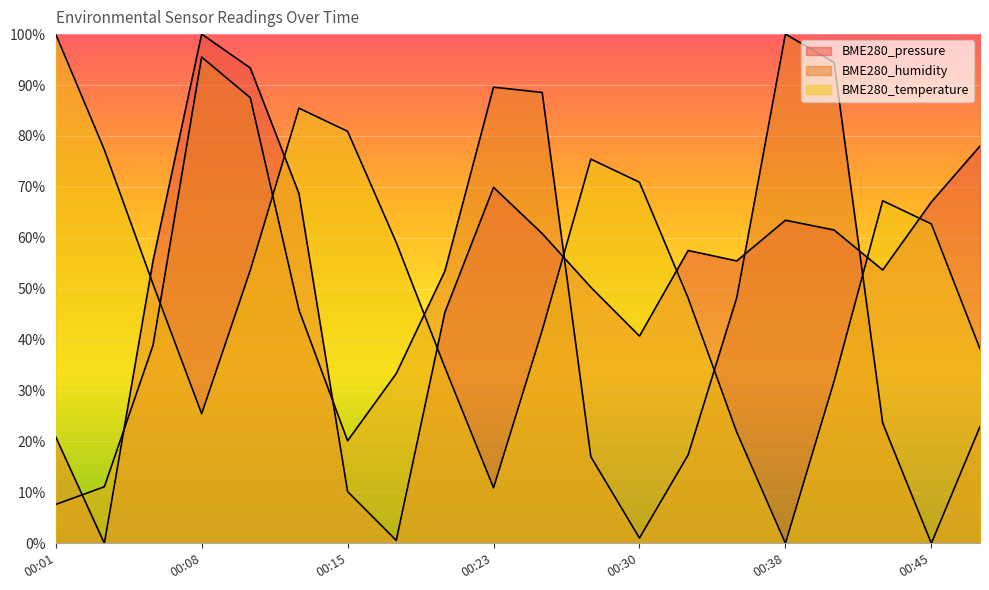

How many interior local valleys does the BME280_pressure series have?

5